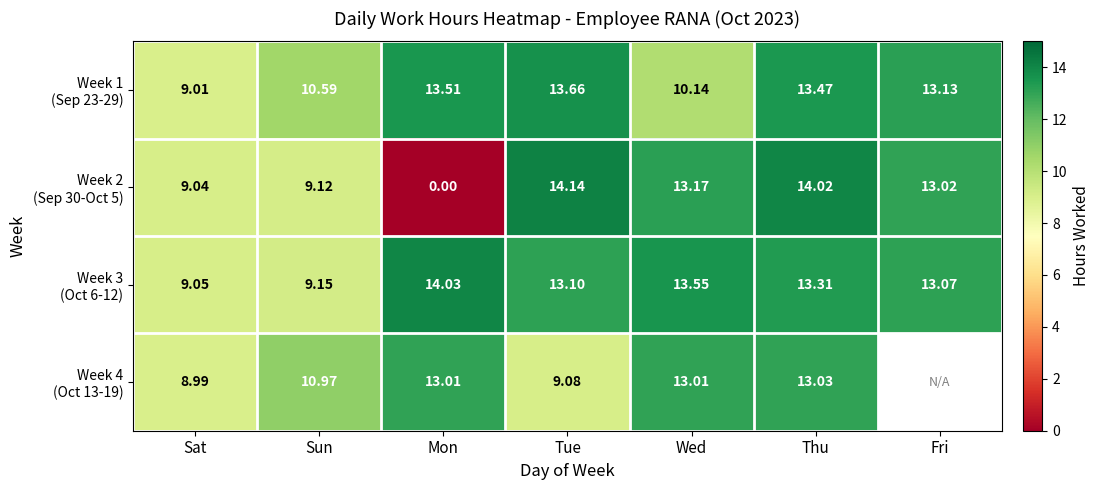

What value does the Week 3 (Oct 6-12) series have at Tue?

13.1